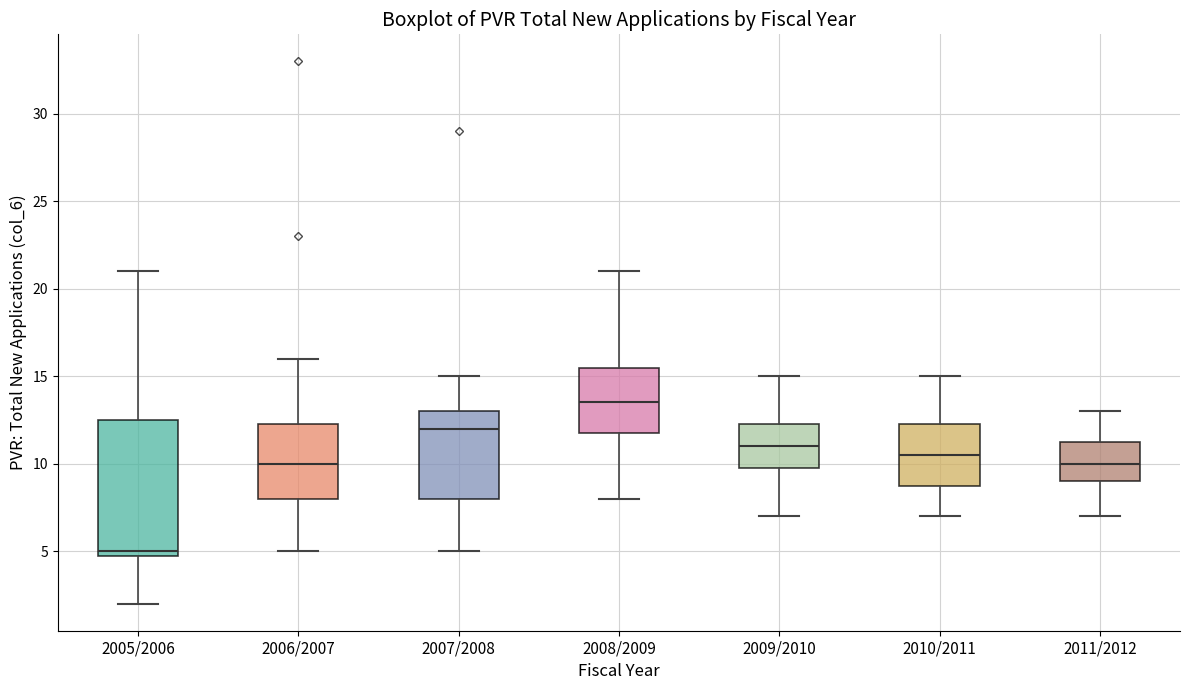

Reading left to right, read every box against the y-axis: the position of its median line, the range the box covers, and the ends of its whiskers. The values are not printed on the chart, so give them approximately, as read against the axis.

2005/2006: median 5.0 (just above the box's lower edge), box 5.0 to 12.5, whiskers 2.0 to 21.0
2006/2007: median 10.0, box 8.0 to 12.5, whiskers 5.0 to 16.0
2007/2008: median 12.0, box 8.0 to 13.0, whiskers 5.0 to 15.0
2008/2009: median 13.5, box 12.0 to 15.5, whiskers 8.0 to 21.0
2009/2010: median 11.0, box 10.0 to 12.5, whiskers 7.0 to 15.0
2010/2011: median 10.5, box 9.0 to 12.5, whiskers 7.0 to 15.0
2011/2012: median 10.0, box 9.0 to 11.5, whiskers 7.0 to 13.0